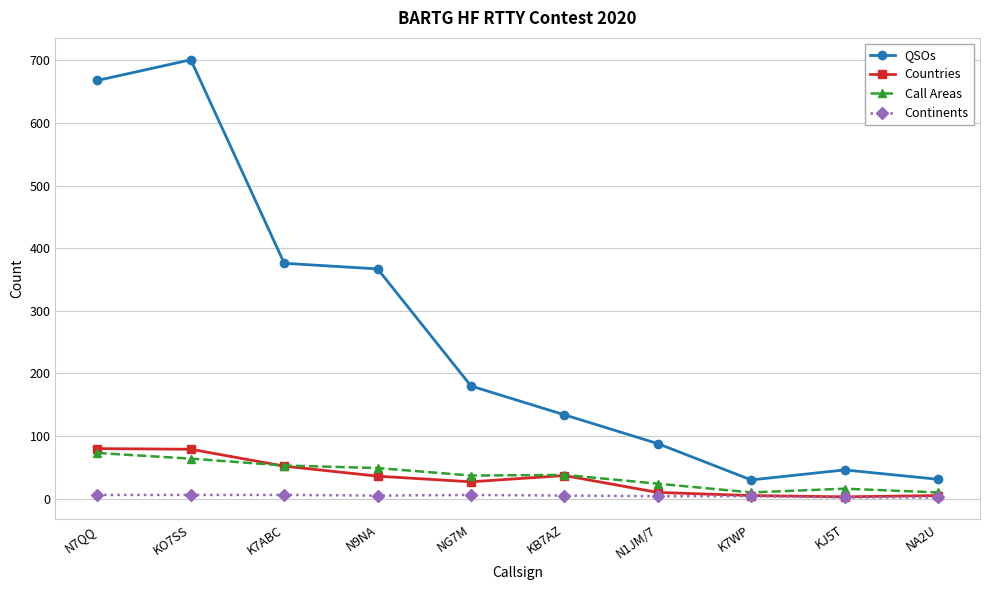

What position from the right is K7WP?

3